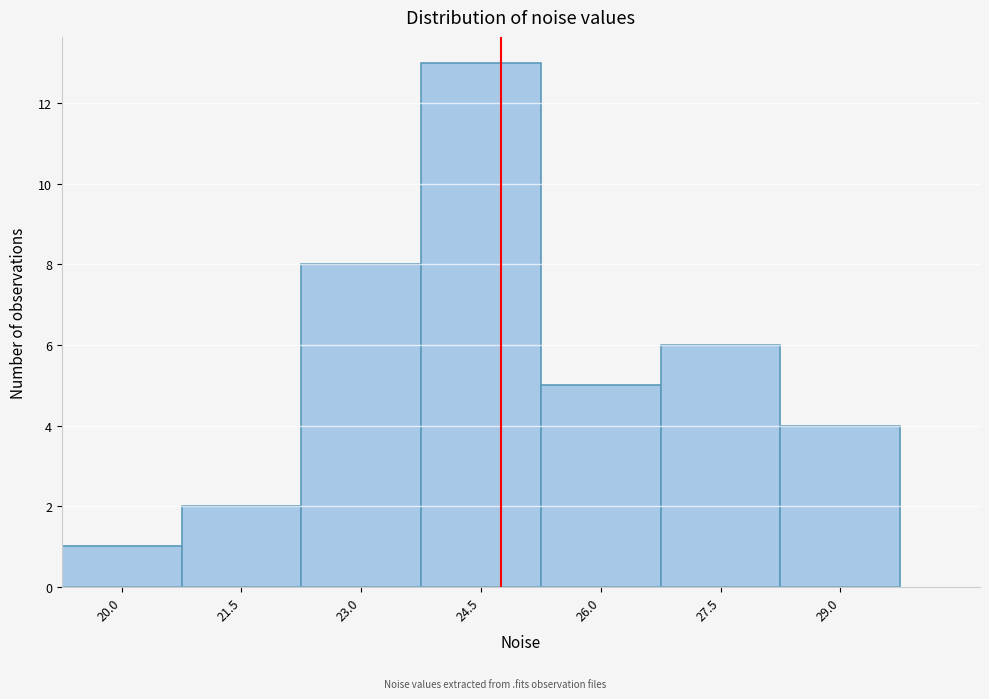

Reading left to right, what are all the values shown in this chart?

1	2	8	13	5	6	4